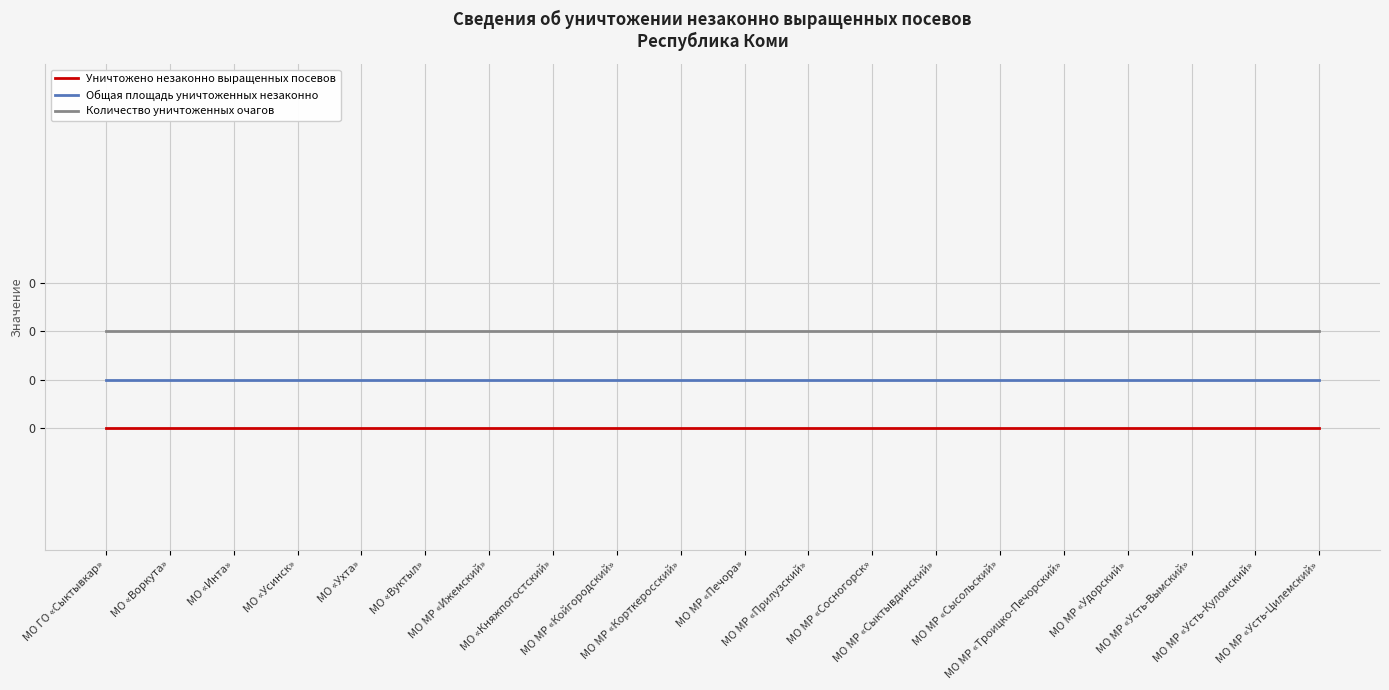

Does the chart have visible grid lines?

Yes